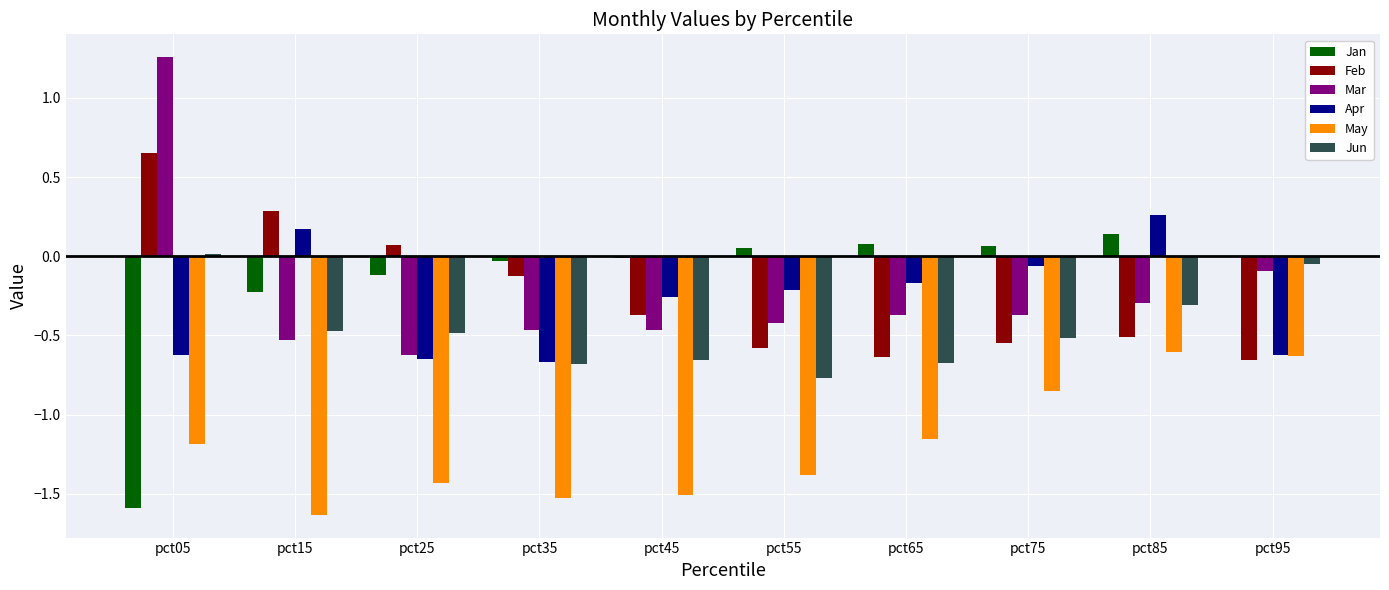

Is the value of Mar at pct25 greater than the value of Apr at pct75?

No